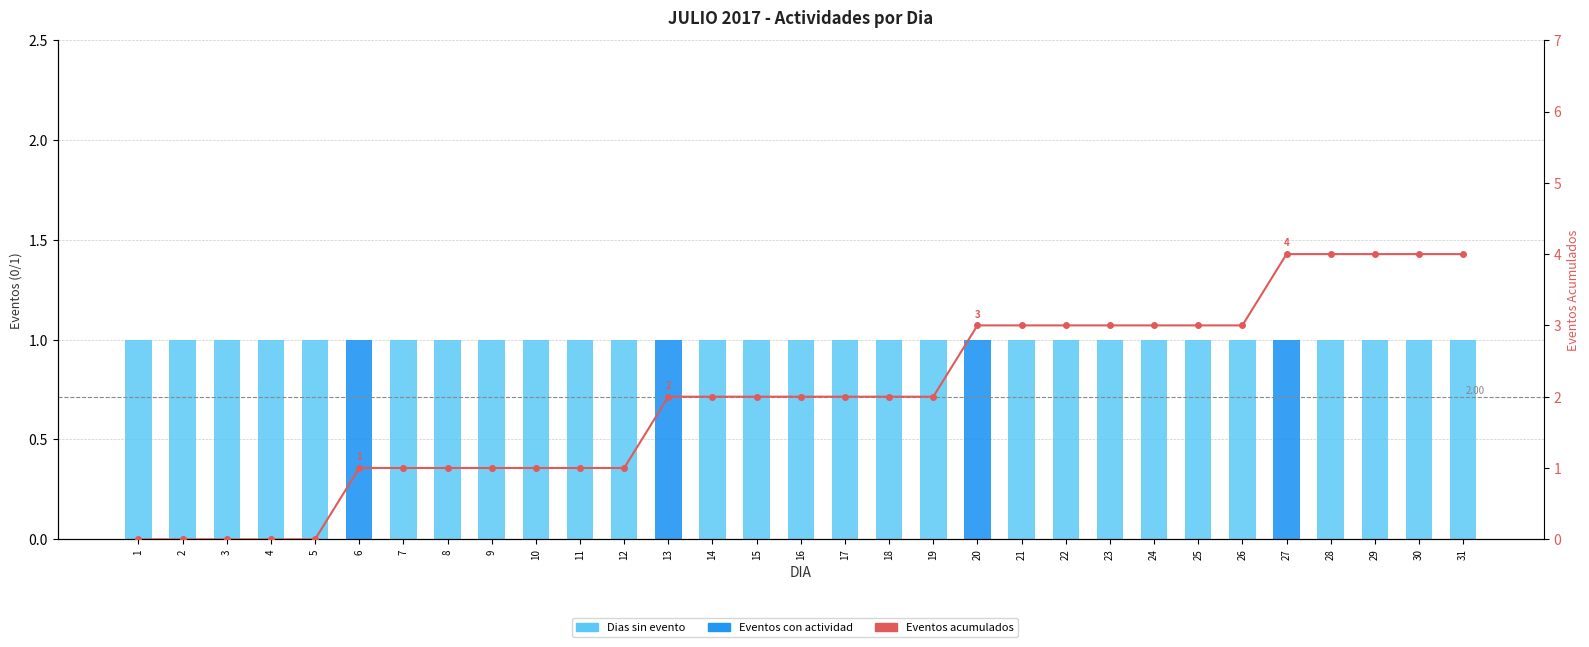

What is the difference between the maximum and minimum values in the Dias sin evento series?

1